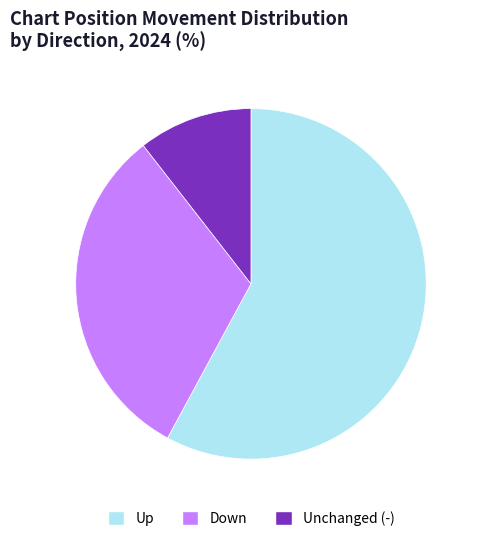

Is there a majority slice in this chart?

Yes